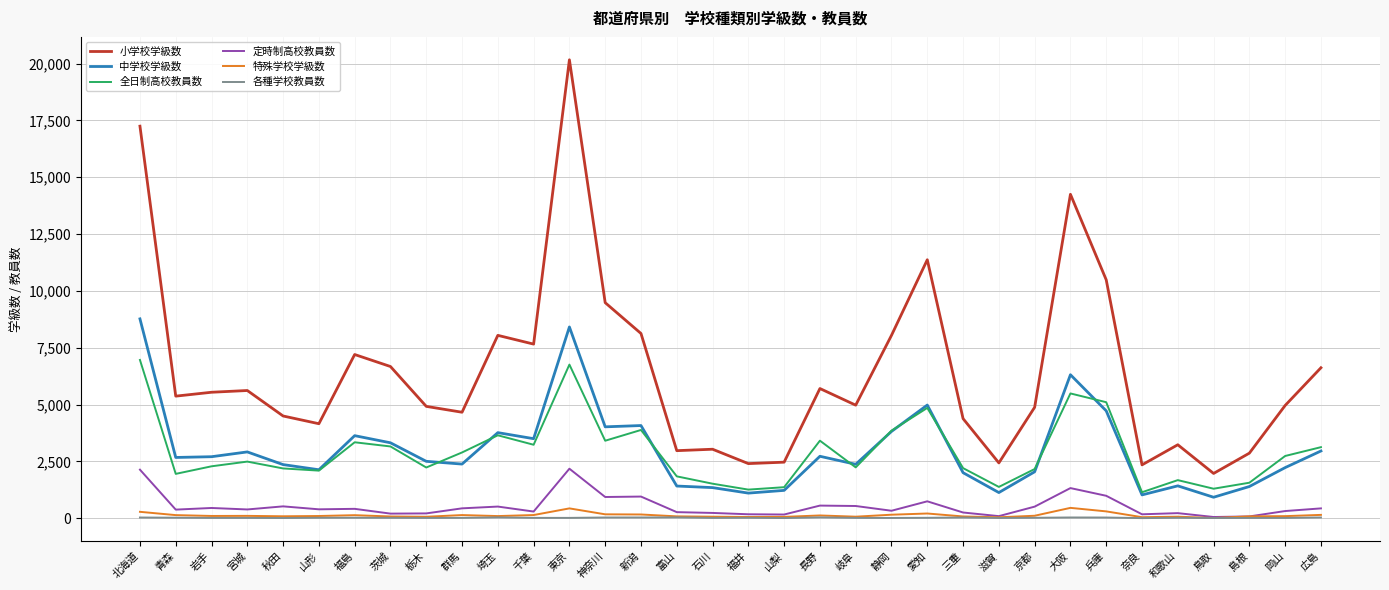

True or false: 中学校学級数 has a value of 4657 at 千葉.

False